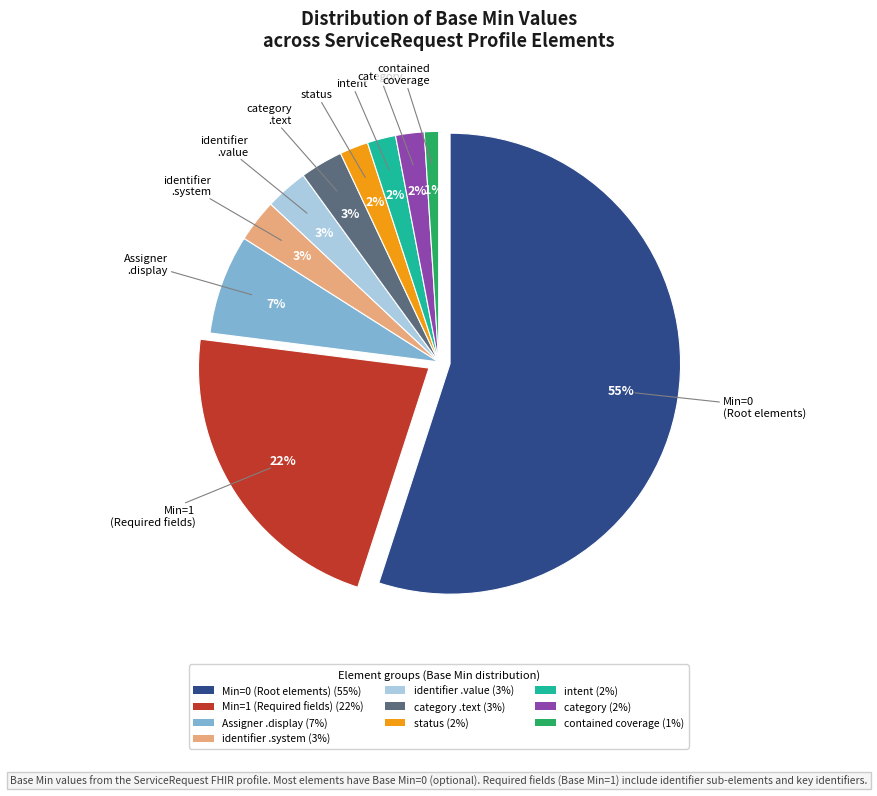

To the nearest percent, what is the combined percentage of ServiceRequest.intent (1) and ServiceRequest.identifier.system (1)?

5%